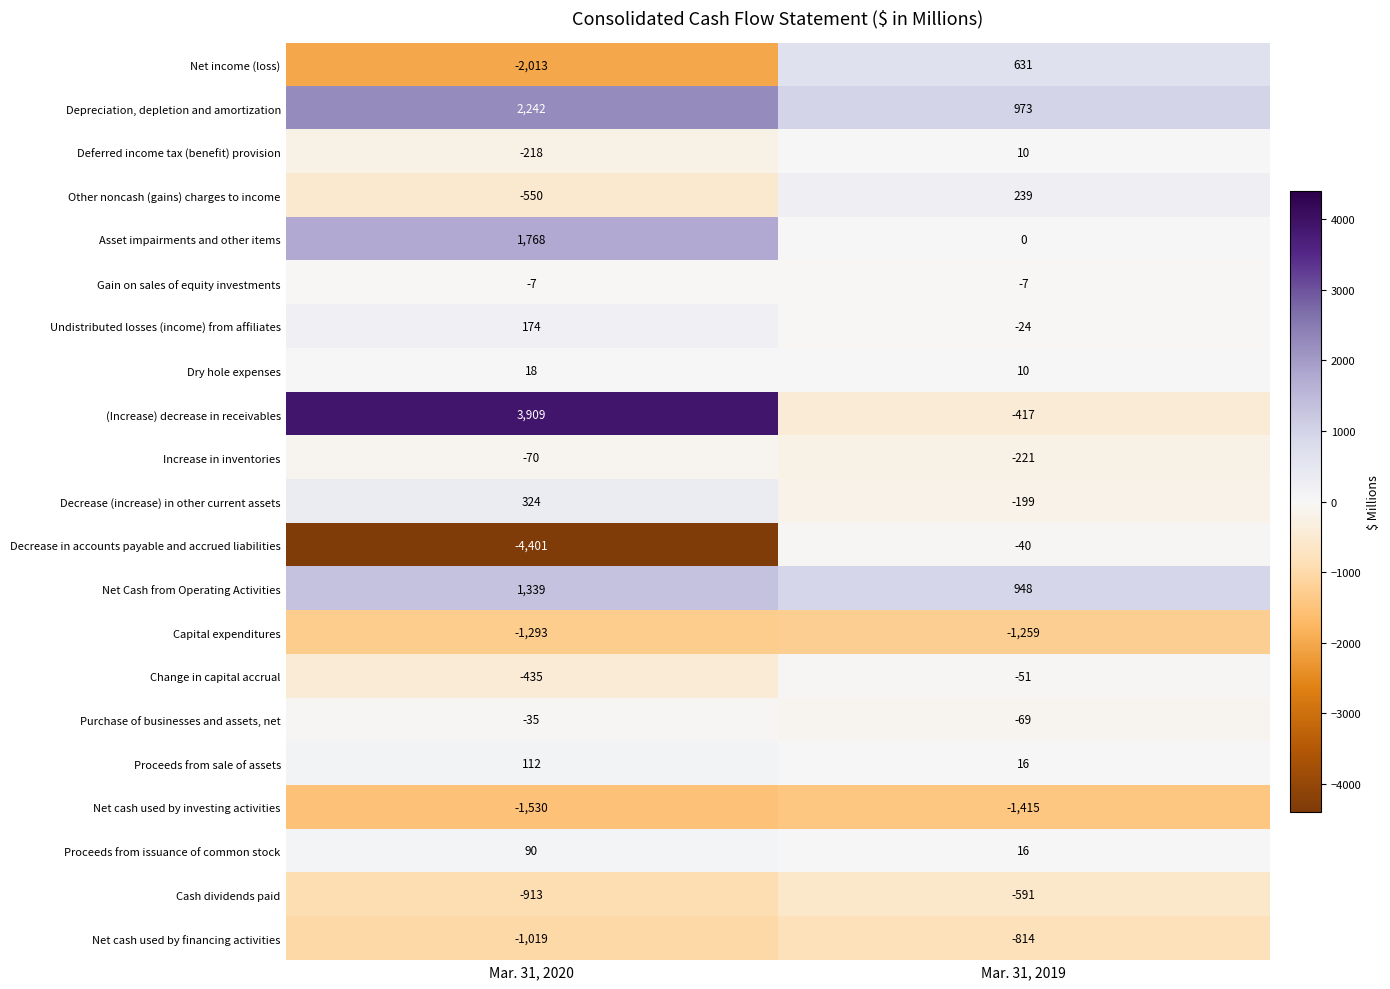

What is the greatest value displayed?

3909